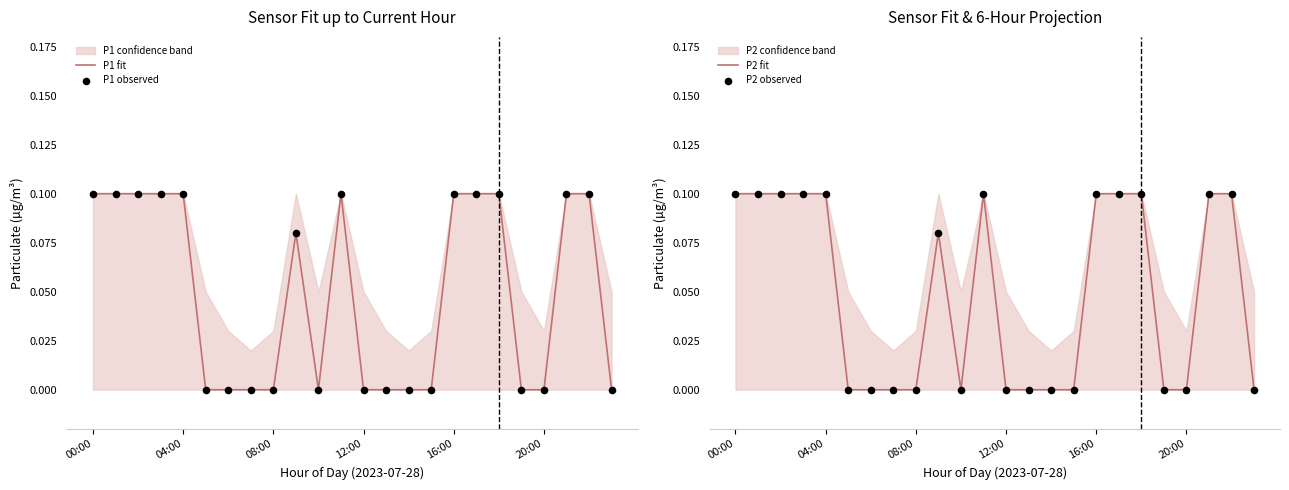

Which series has the largest total across all categories?

P1 fit